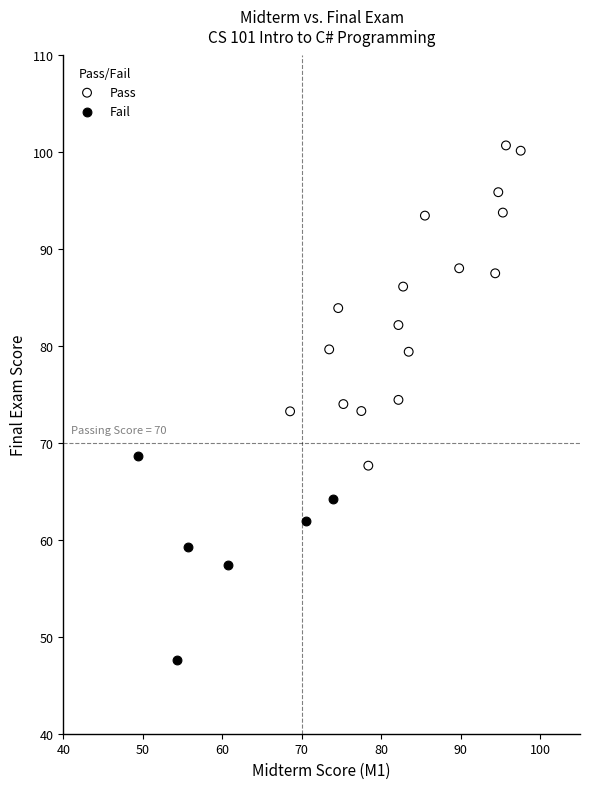

Which series has the largest Y range (max minus min)?

Pass